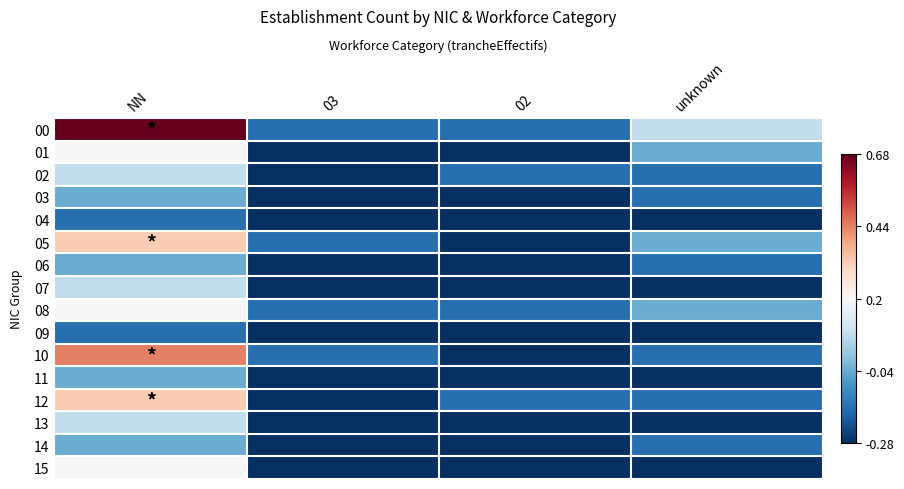

At which category is the sum across all series the highest?

NN